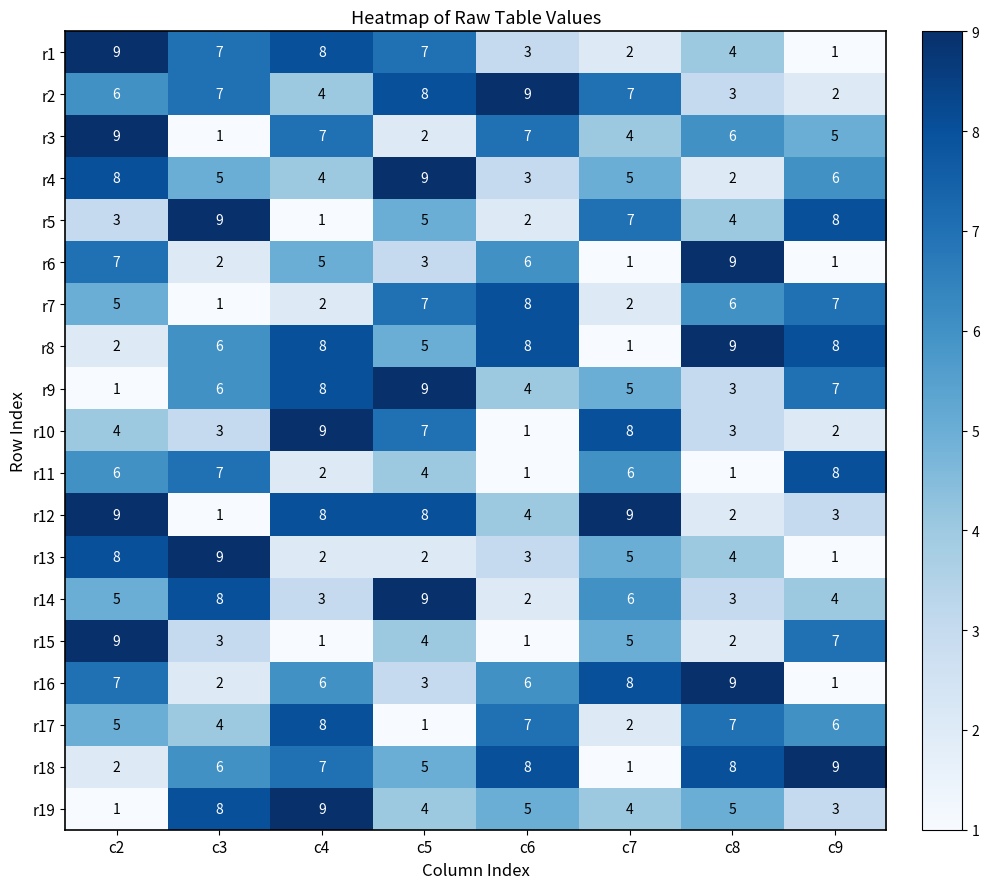

How many data points does each series have?

8